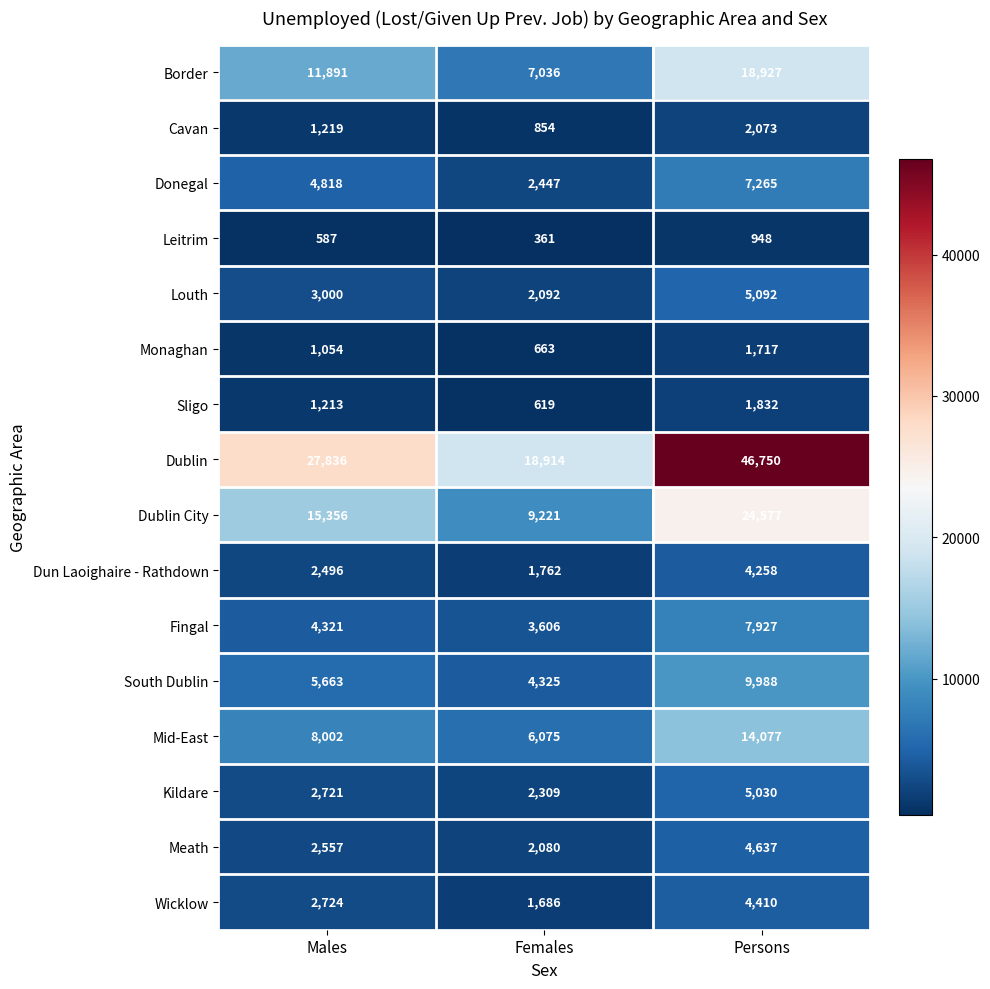

Which series has the largest range (max minus min)?

Dublin